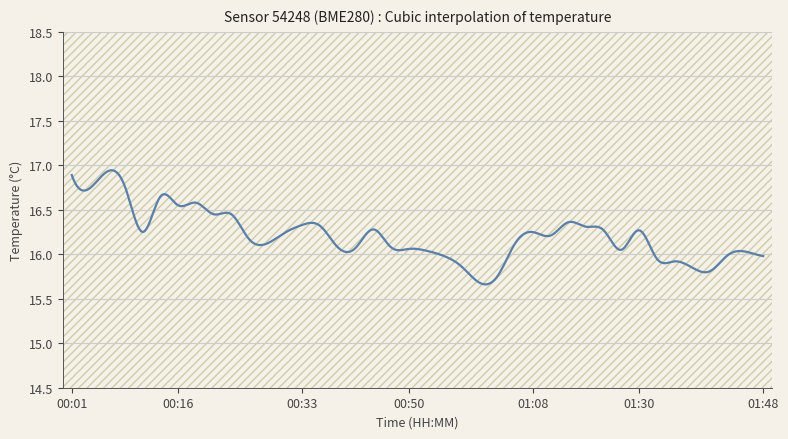

What is the difference between the maximum and minimum values?

1.3